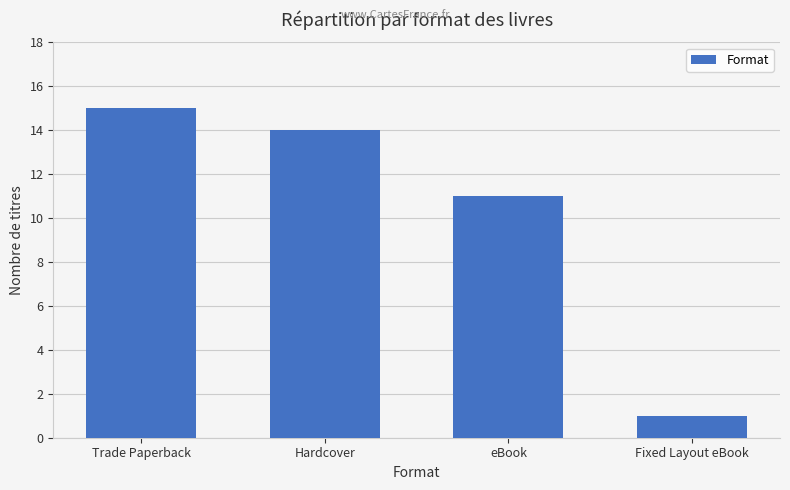

What is the value of the 4th bar from the left?

1